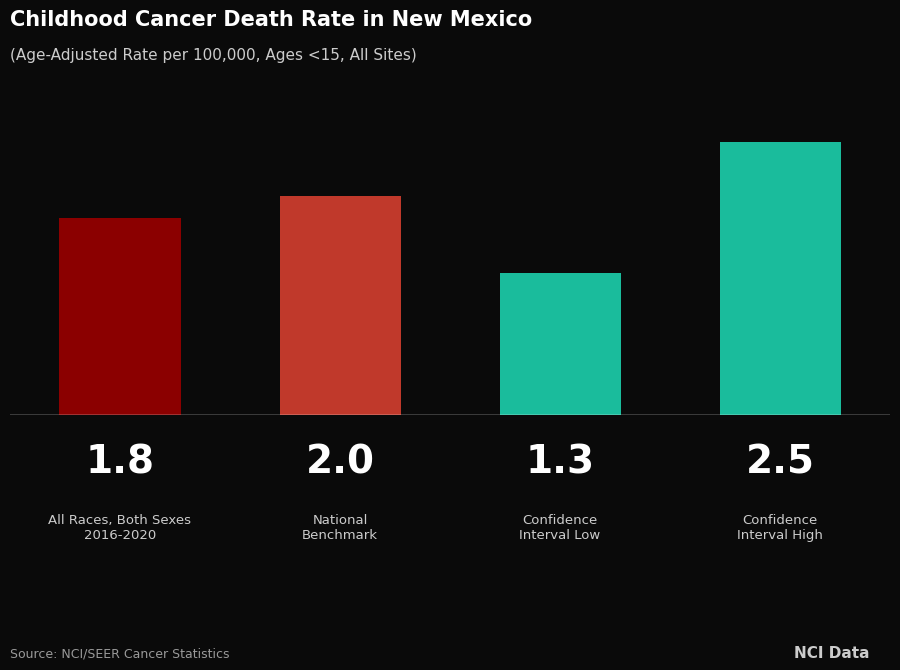

What is the value of the 4th bar from the left?

2.5